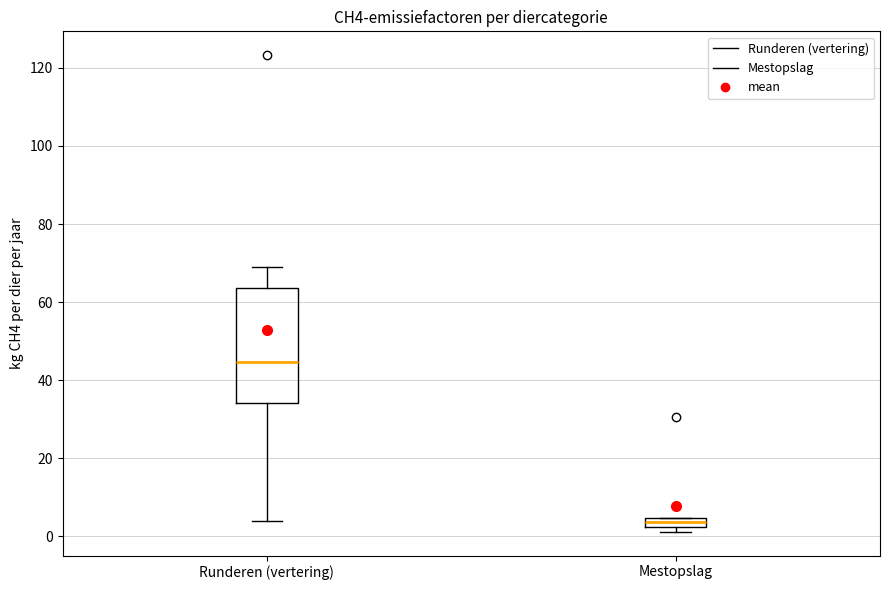

Which box has the highest median line?

Runderen (vertering)